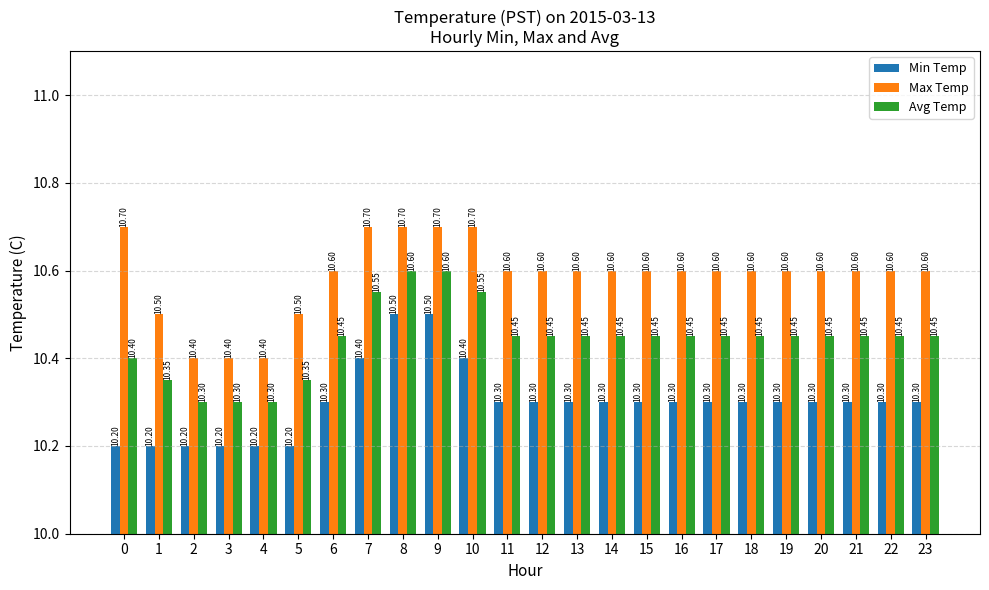

What is the difference between the second highest and minimum values in the Avg Temp series?

0.3